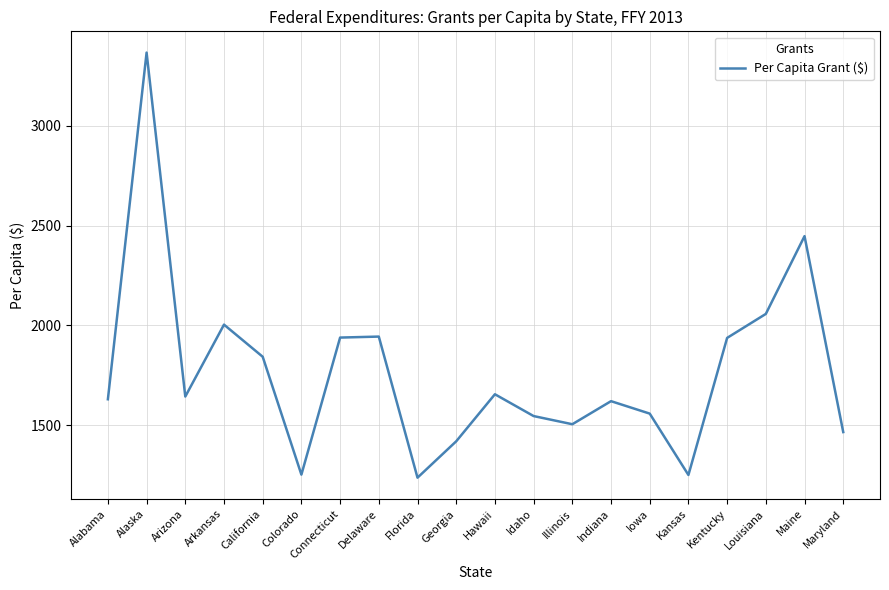

Between Idaho and Delaware, which is larger?

Delaware